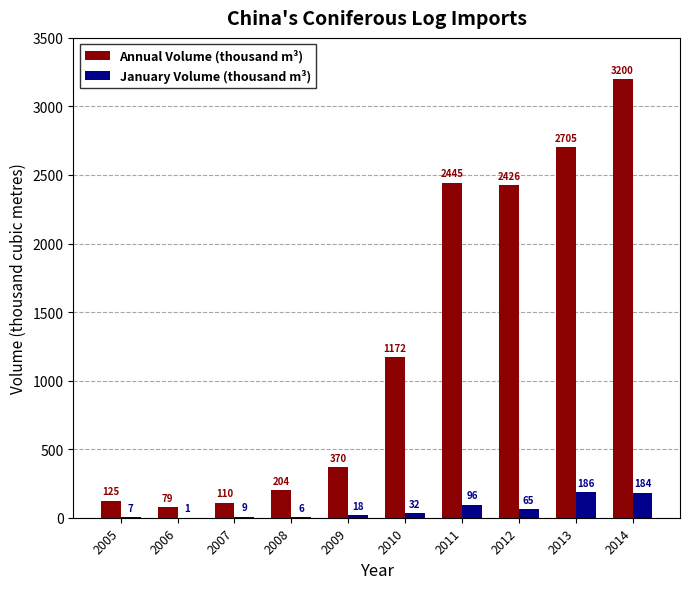

Where does the January Volume (thousand m³) series first go above 31?

2010